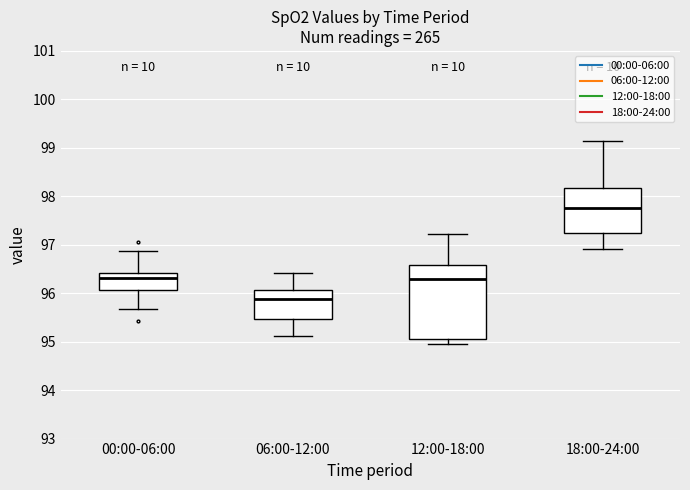

Reading left to right, read every box against the y-axis: the position of its median line, the range the box covers, and the ends of its whiskers. The values are not printed on the chart, so give them approximately, as read against the axis.

00:00-06:00: median 96.3, box 96.1 to 96.4, whiskers 95.7 to 96.9
06:00-12:00: median 95.9, box 95.5 to 96.1, whiskers 95.1 to 96.4
12:00-18:00: median 96.3, box 95.1 to 96.6, whiskers 95.0 to 97.2
18:00-24:00: median 97.8, box 97.2 to 98.2, whiskers 96.9 to 99.2